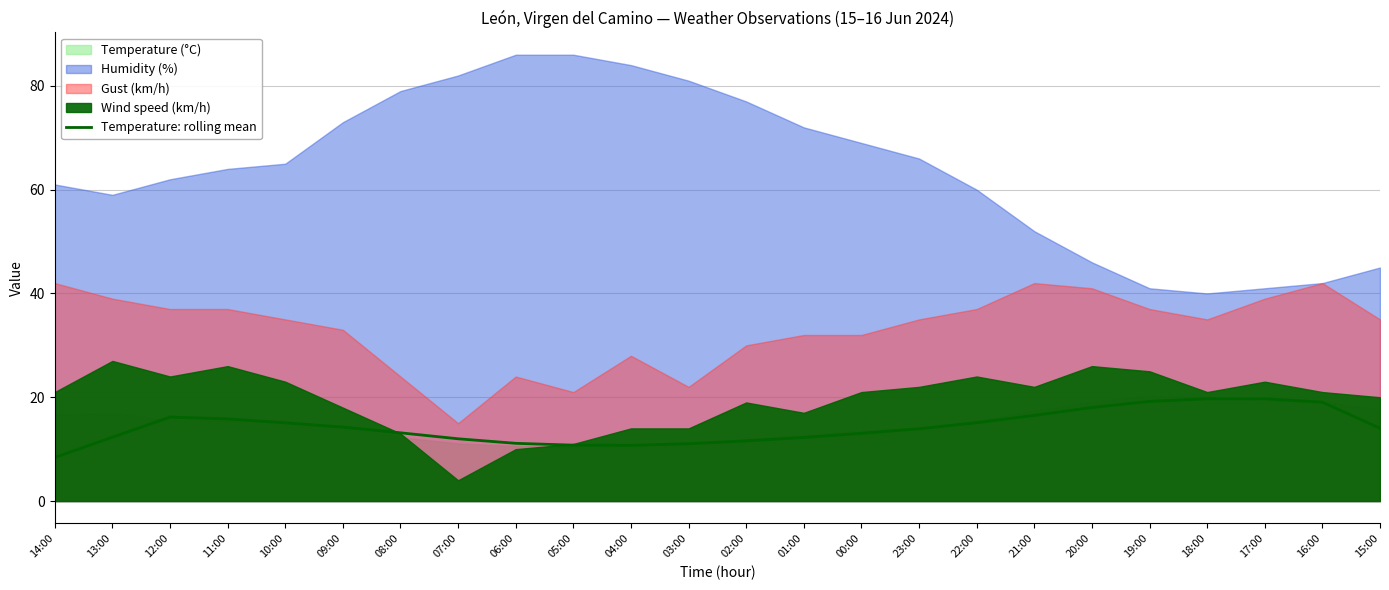

At which label does Temperature: rolling mean reach its minimum?

14:00